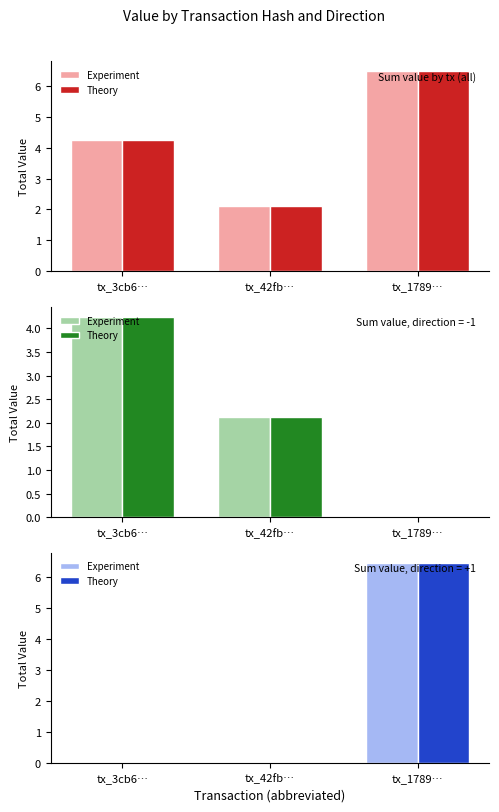

The value of Theory at tx_3cb6… is -2.9. True or false?

False